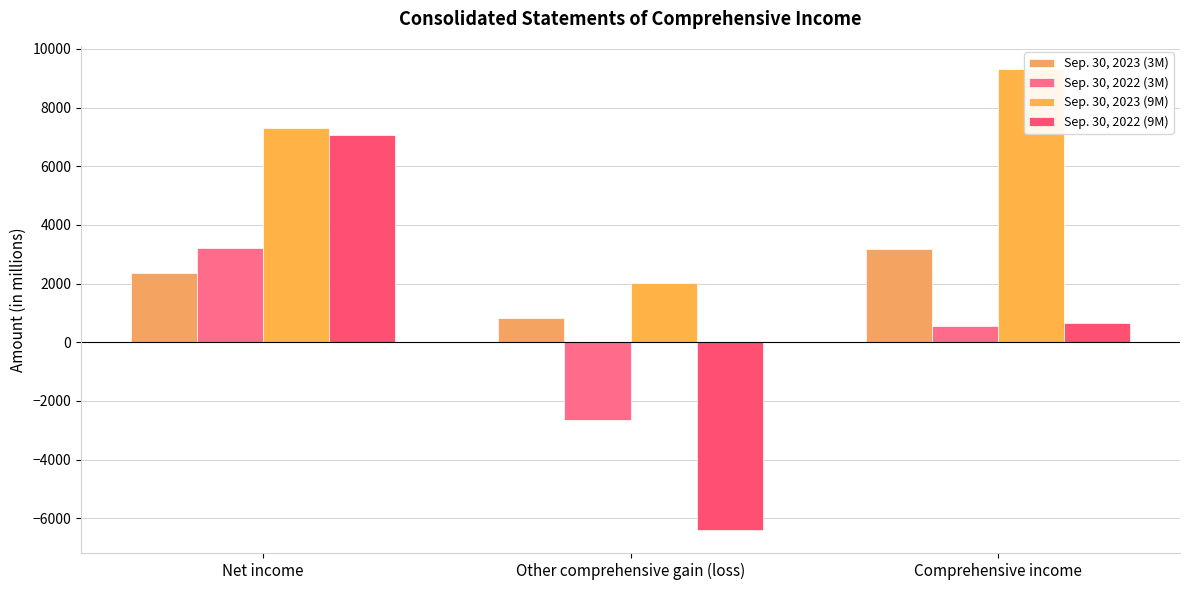

What are all the series names shown in the legend?

Sep. 30, 2023 (3M), Sep. 30, 2022 (3M), Sep. 30, 2023 (9M), Sep. 30, 2022 (9M)